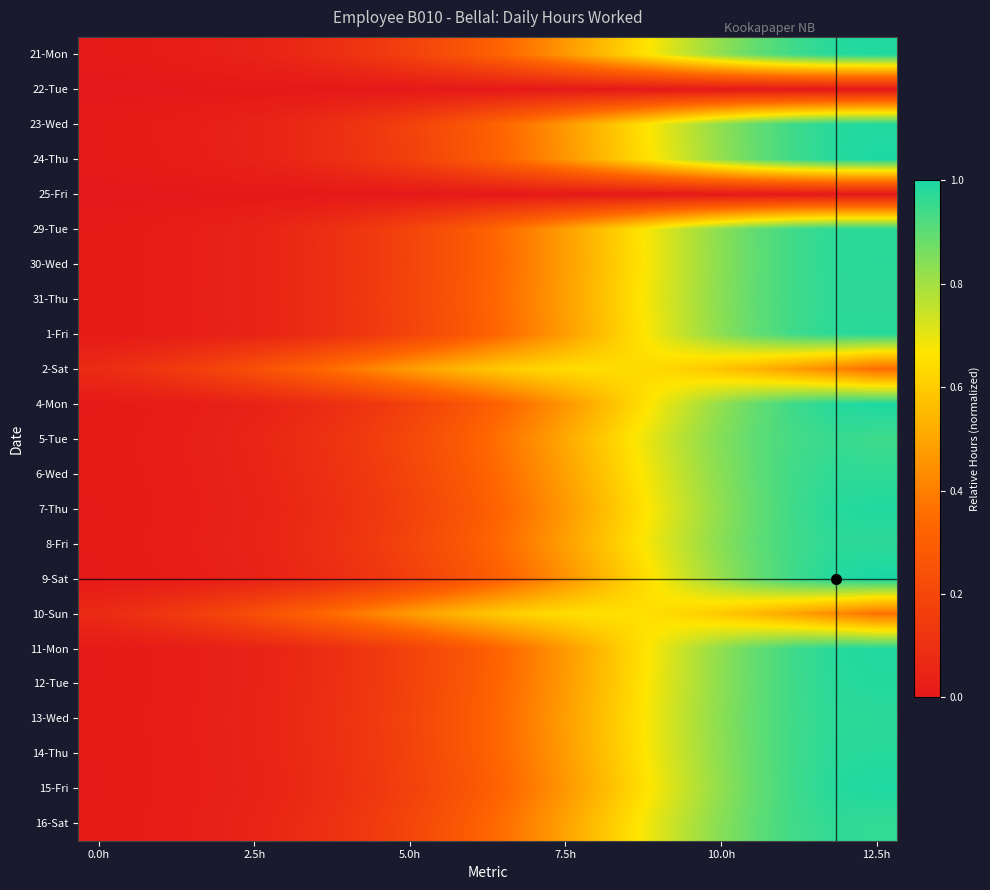

Reading right to left, extract all data points from this chart.

21-Mon: 1.0	1.0	0.9	0.9	0.8	0.7	0.6	0.5	0.4	0.3	0.3	0.2	0.1	0.1	0.1	0.0	0.0	0.0	0.0	0.0
22-Tue: 0.0	0.0	0.0	0.0	0.0	0.0	0.0	0.0	0.0	0.0	0.0	0.0	0.0	0.0	0.0	0.0	0.0	0.0	0.0	0.0
23-Wed: 1.0	1.0	0.9	0.9	0.8	0.7	0.6	0.5	0.4	0.3	0.3	0.2	0.1	0.1	0.1	0.0	0.0	0.0	0.0	0.0
24-Thu: 1.0	1.0	0.9	0.9	0.8	0.7	0.6	0.5	0.4	0.3	0.3	0.2	0.1	0.1	0.1	0.0	0.0	0.0	0.0	0.0
25-Fri: 0.0	0.0	0.0	0.0	0.0	0.0	0.0	0.0	0.0	0.0	0.0	0.0	0.0	0.0	0.0	0.0	0.0	0.0	0.0	0.0
29-Tue: 1.0	1.0	0.9	0.9	0.8	0.7	0.6	0.5	0.4	0.4	0.3	0.2	0.2	0.1	0.1	0.1	0.0	0.0	0.0	0.0
30-Wed: 1.0	1.0	0.9	0.9	0.8	0.7	0.6	0.5	0.4	0.4	0.3	0.2	0.2	0.1	0.1	0.1	0.0	0.0	0.0	0.0
31-Thu: 1.0	1.0	0.9	0.9	0.8	0.7	0.6	0.5	0.4	0.4	0.3	0.2	0.2	0.1	0.1	0.1	0.0	0.0	0.0	0.0
1-Fri: 1.0	1.0	0.9	0.9	0.8	0.7	0.6	0.5	0.4	0.4	0.3	0.2	0.2	0.1	0.1	0.1	0.0	0.0	0.0	0.0
2-Sat: 0.3	0.4	0.5	0.5	0.6	0.6	0.6	0.6	0.6	0.6	0.6	0.5	0.4	0.4	0.3	0.2	0.2	0.1	0.1	0.1
4-Mon: 1.0	1.0	0.9	0.9	0.8	0.7	0.6	0.5	0.4	0.3	0.3	0.2	0.1	0.1	0.1	0.0	0.0	0.0	0.0	0.0
5-Tue: 0.9	1.0	0.9	0.9	0.8	0.8	0.7	0.6	0.5	0.4	0.3	0.2	0.2	0.1	0.1	0.1	0.0	0.0	0.0	0.0
6-Wed: 1.0	1.0	0.9	0.9	0.8	0.7	0.6	0.5	0.5	0.4	0.3	0.2	0.2	0.1	0.1	0.1	0.0	0.0	0.0	0.0
7-Thu: 1.0	1.0	0.9	0.9	0.8	0.7	0.6	0.5	0.4	0.3	0.3	0.2	0.1	0.1	0.1	0.0	0.0	0.0	0.0	0.0
8-Fri: 1.0	1.0	0.9	0.9	0.8	0.7	0.6	0.5	0.4	0.4	0.3	0.2	0.2	0.1	0.1	0.1	0.0	0.0	0.0	0.0
9-Sat: 1.0	1.0	0.9	0.9	0.8	0.7	0.6	0.5	0.4	0.3	0.3	0.2	0.1	0.1	0.1	0.0	0.0	0.0	0.0	0.0
10-Sun: 0.4	0.4	0.5	0.6	0.6	0.6	0.7	0.7	0.6	0.6	0.6	0.5	0.4	0.4	0.3	0.2	0.2	0.1	0.1	0.1
11-Mon: 1.0	1.0	0.9	0.9	0.8	0.7	0.6	0.5	0.4	0.3	0.3	0.2	0.1	0.1	0.1	0.0	0.0	0.0	0.0	0.0
12-Tue: 1.0	1.0	0.9	0.9	0.8	0.7	0.6	0.5	0.4	0.3	0.3	0.2	0.1	0.1	0.1	0.0	0.0	0.0	0.0	0.0
13-Wed: 1.0	1.0	0.9	0.9	0.8	0.7	0.6	0.5	0.4	0.4	0.3	0.2	0.2	0.1	0.1	0.1	0.0	0.0	0.0	0.0
14-Thu: 1.0	1.0	0.9	0.9	0.8	0.7	0.6	0.5	0.4	0.3	0.3	0.2	0.2	0.1	0.1	0.1	0.0	0.0	0.0	0.0
15-Fri: 1.0	1.0	0.9	0.9	0.8	0.7	0.6	0.5	0.4	0.3	0.3	0.2	0.1	0.1	0.1	0.0	0.0	0.0	0.0	0.0
16-Sat: 1.0	1.0	0.9	0.9	0.8	0.7	0.6	0.6	0.5	0.4	0.3	0.2	0.2	0.1	0.1	0.1	0.0	0.0	0.0	0.0